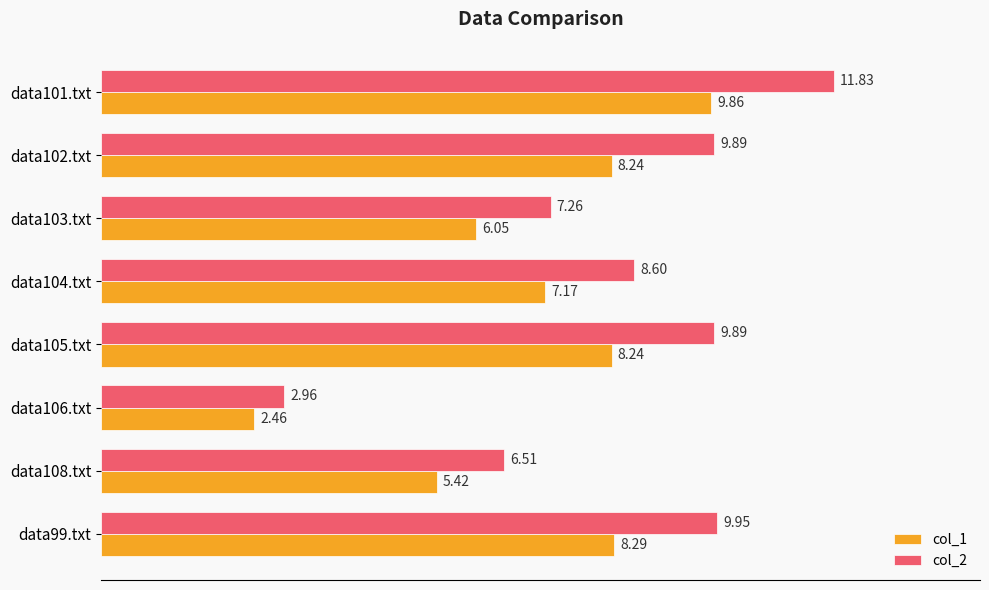

What is the sum of all col_1 values?

55.7